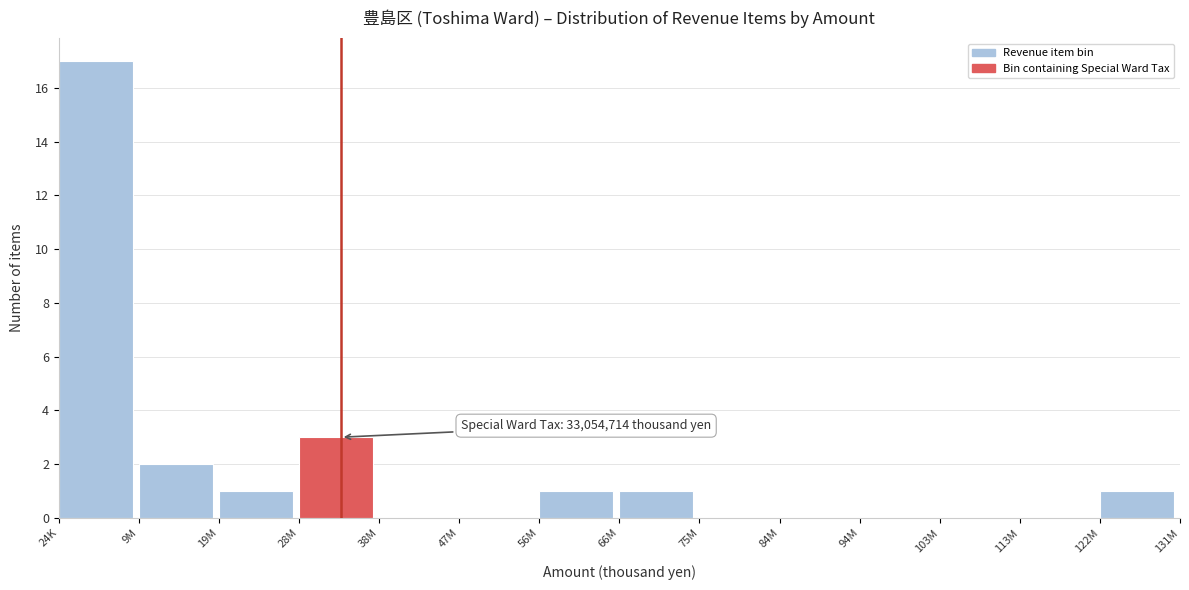

Reading left to right, what are all the values shown in this chart?

24K=17	9M=2	19M=1	28M=3	38M=0	47M=0	56M=1	66M=1	75M=0	84M=0	94M=0	103M=0	113M=0	122M=1